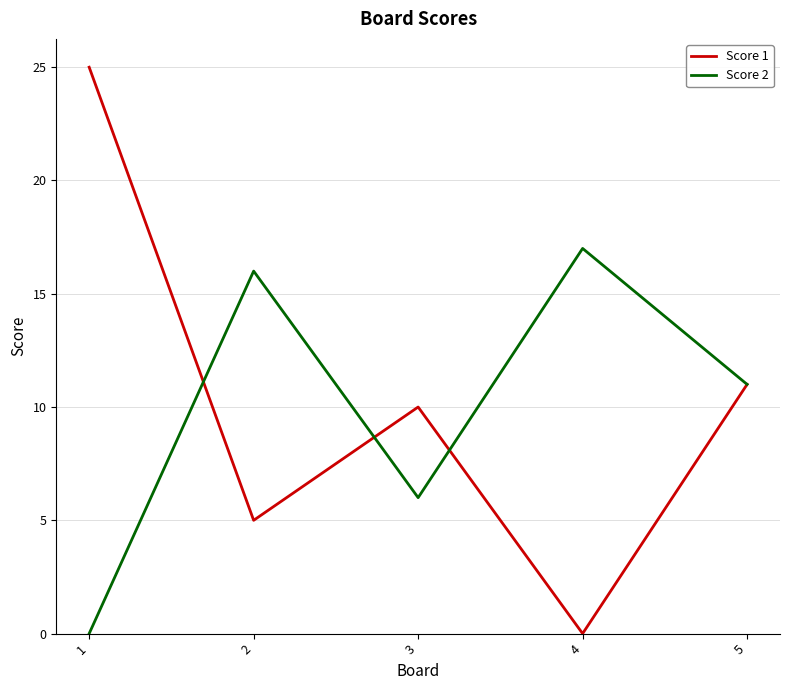

Reading left to right, extract all data points from this chart.

Score 1: 1=25	2=5	3=10	4=0	5=11
Score 2: 1=0	2=16	3=6	4=17	5=11